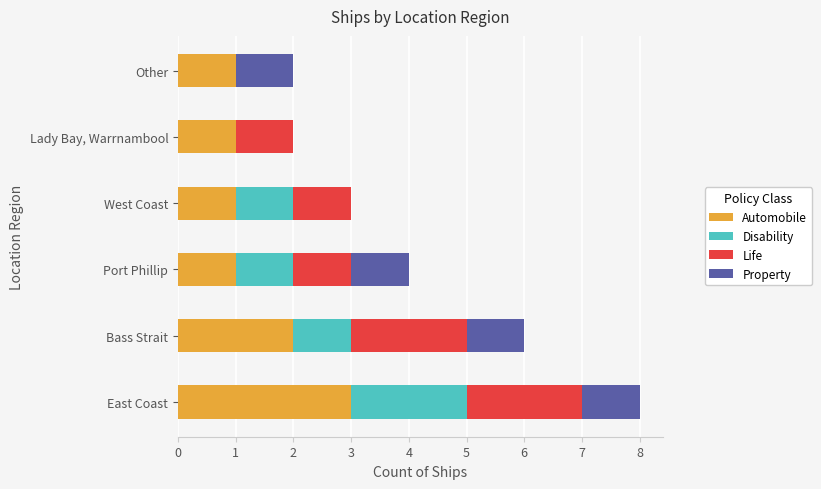

What is the sum of all Automobile values?

9